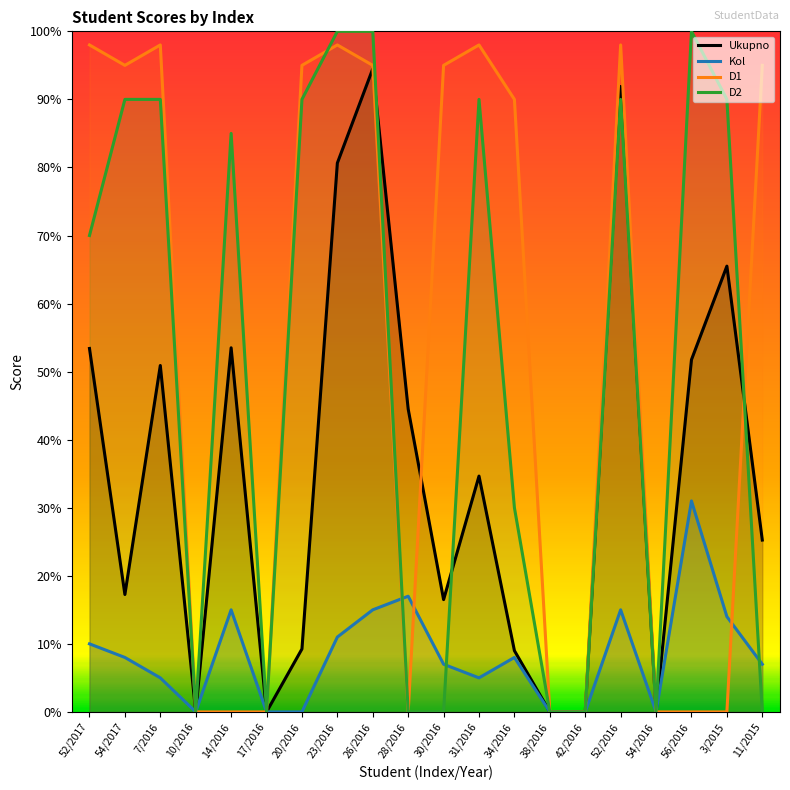

How many interior local peaks does the Ukupno series have?

6